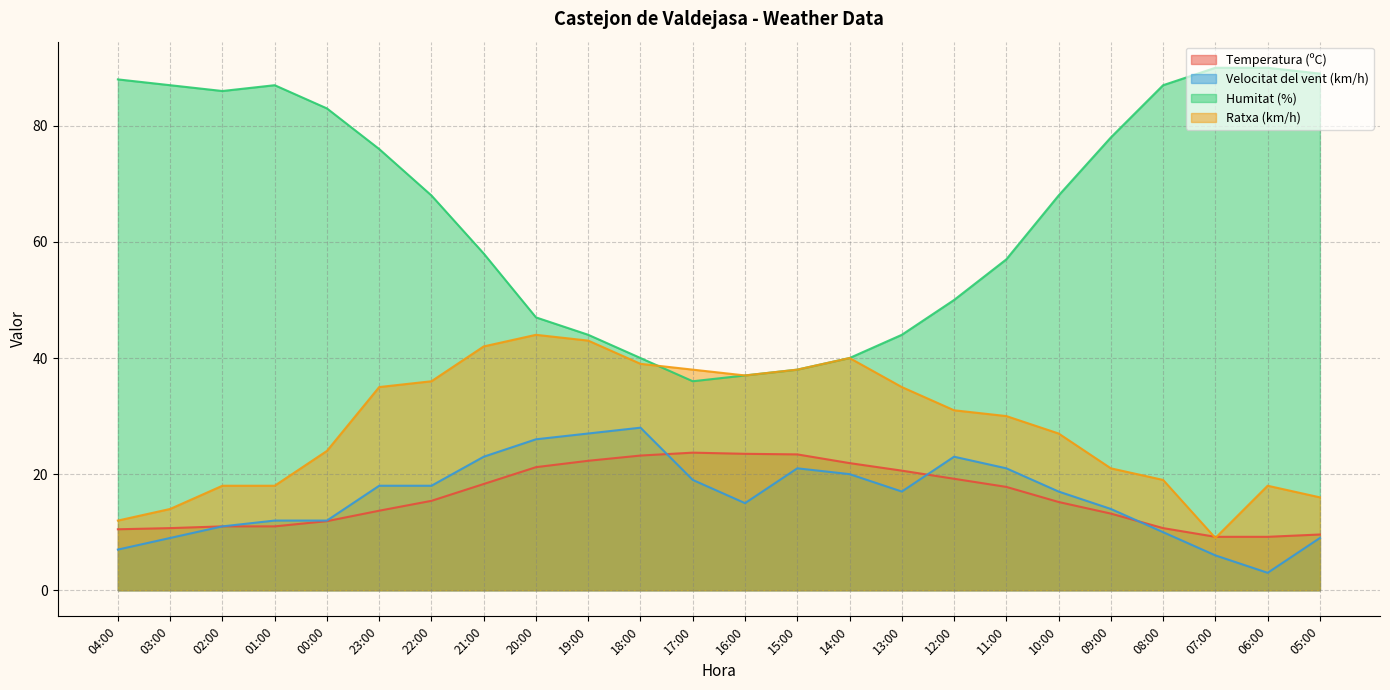

At how many categories does at least one series exceed 80?

9